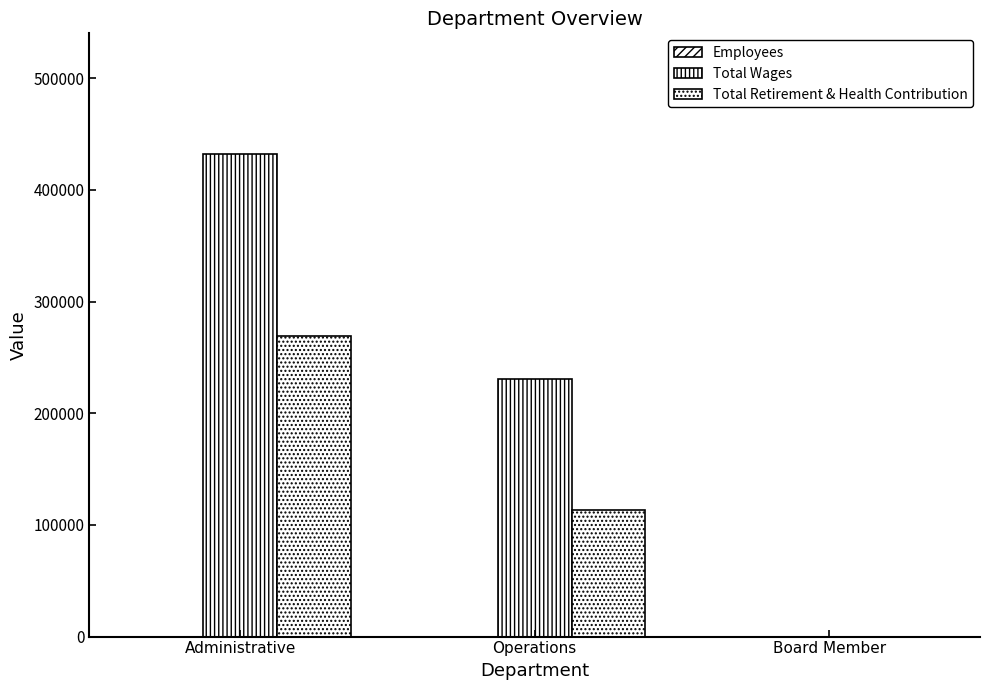

Does the chart contain stacked bars?

No